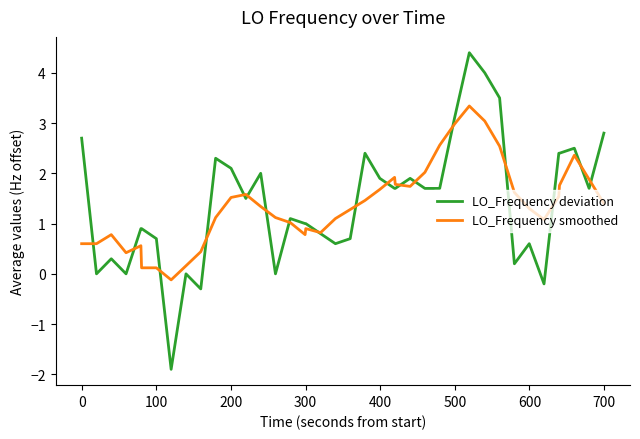

What is the lowest value of the LO_Frequency deviation series?

-1.9